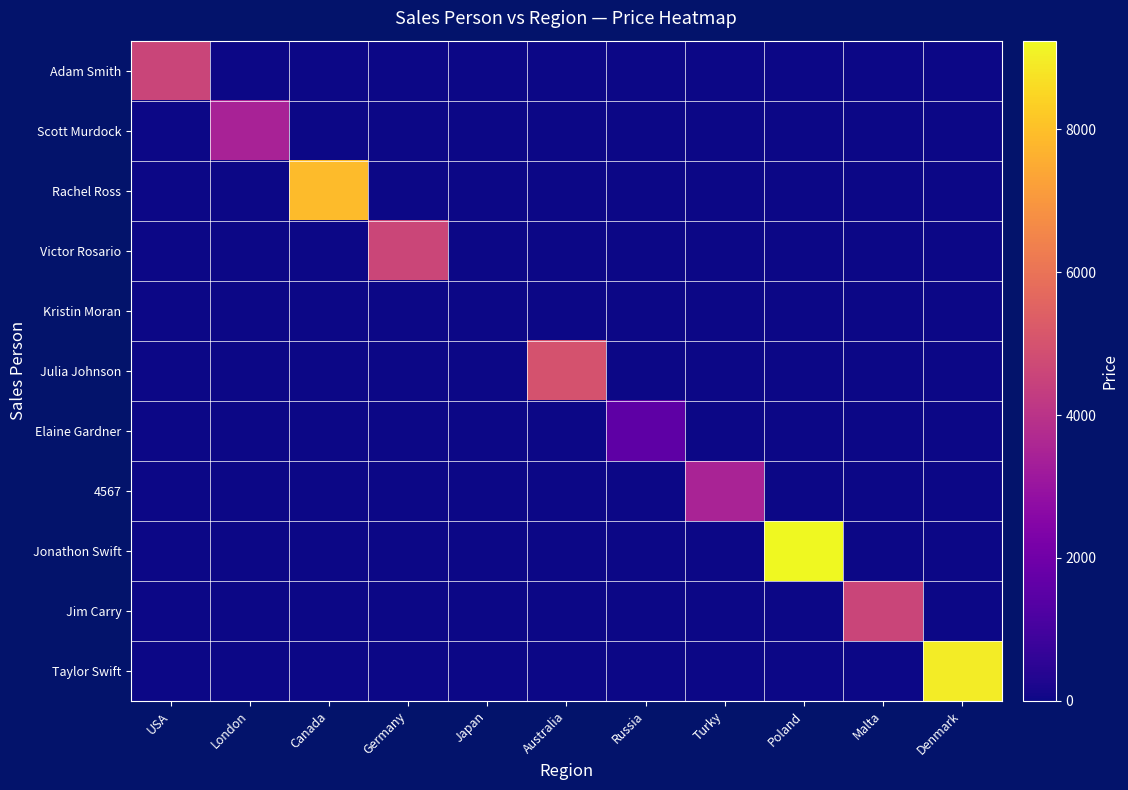

Which series has the largest range (max minus min)?

Jonathon Swift